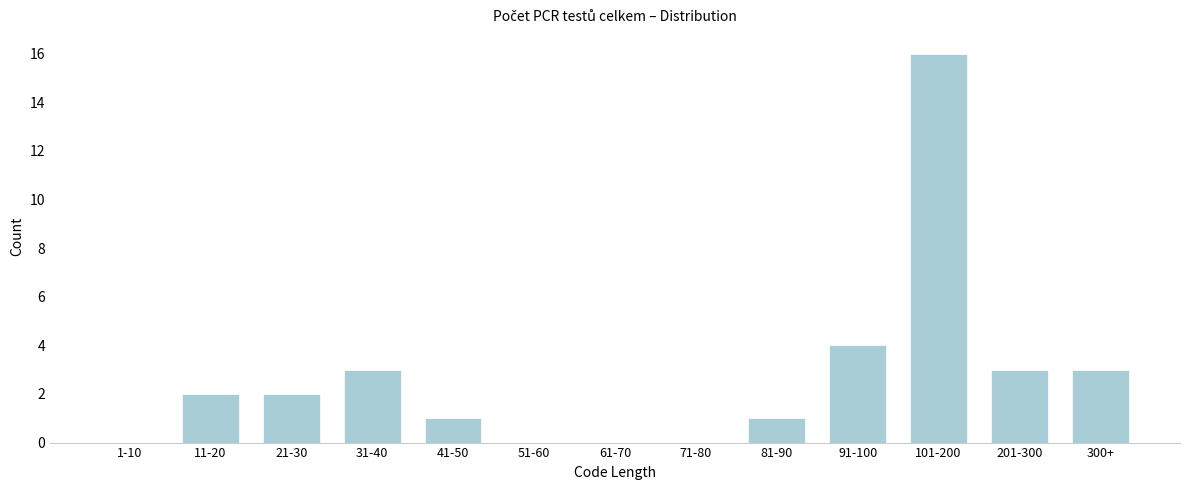

Reading left to right, list all the values displayed in this chart.

1-10=0	11-20=2	21-30=2	31-40=3	41-50=1	51-60=0	61-70=0	71-80=0	81-90=1	91-100=4	101-200=16	201-300=3	300+=3